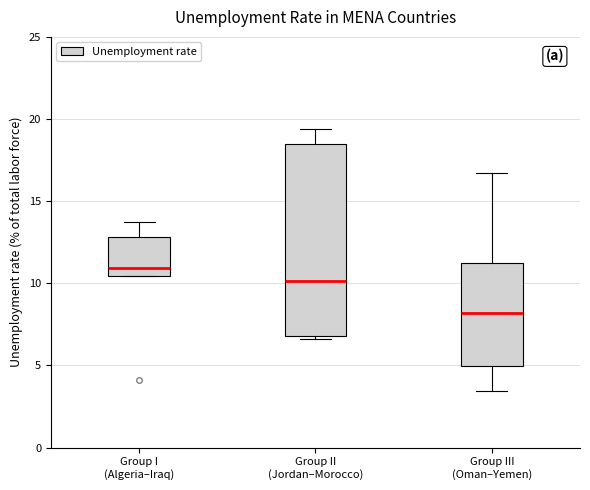

Reading left to right, read every box against the y-axis: the position of its median line, the range the box covers, and the ends of its whiskers. The values are not printed on the chart, so give them approximately, as read against the axis.

Group I (Algeria–Iraq): median 11.0, box 10.5 to 13.0, whiskers 10.5 to 13.5
Group II (Jordan–Morocco): median 10.0, box 7.0 to 18.5, whiskers 6.5 to 19.5
Group III (Oman–Yemen): median 8.0, box 5.0 to 11.0, whiskers 3.5 to 16.5